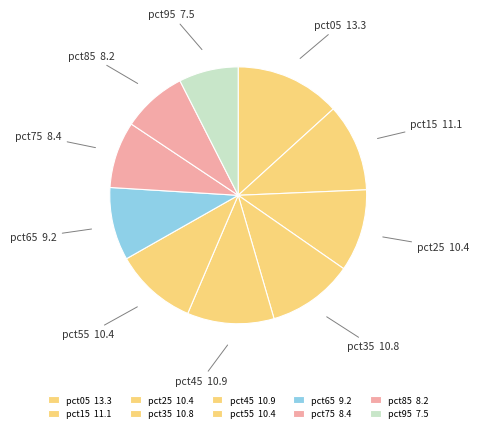

Is it true that pct85 is 8% of the pie?

True